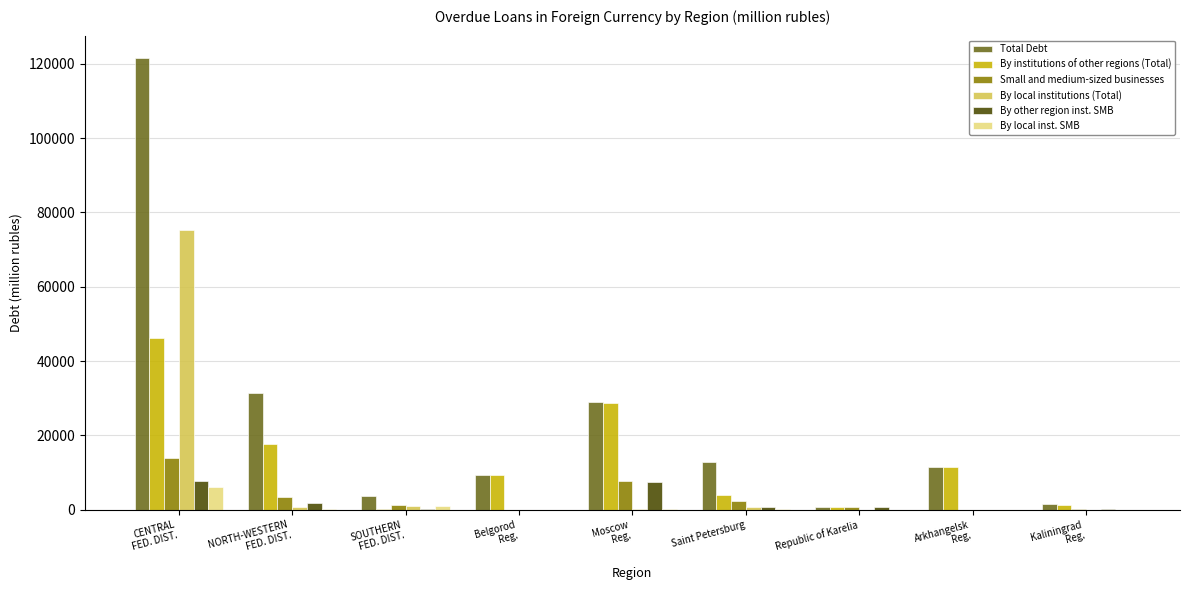

What is the greatest value displayed?

121534